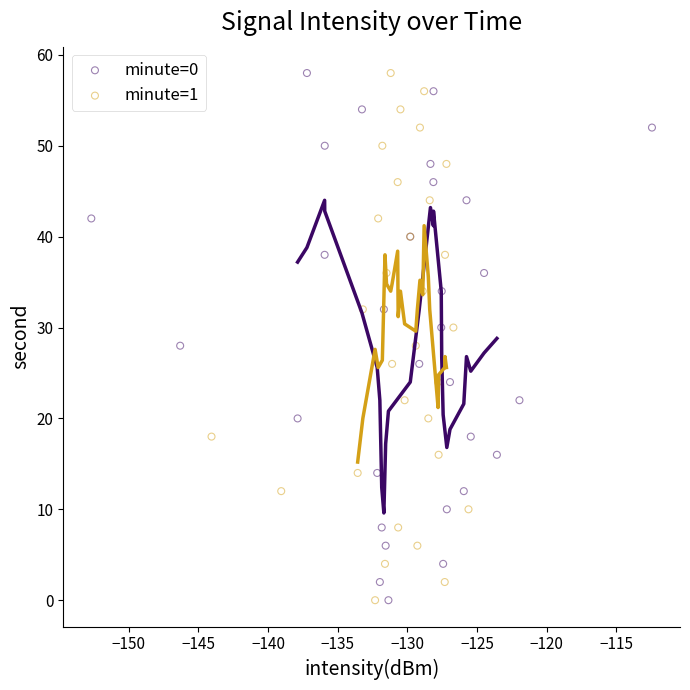

What are all the series names shown in the legend?

minute=0, minute=1